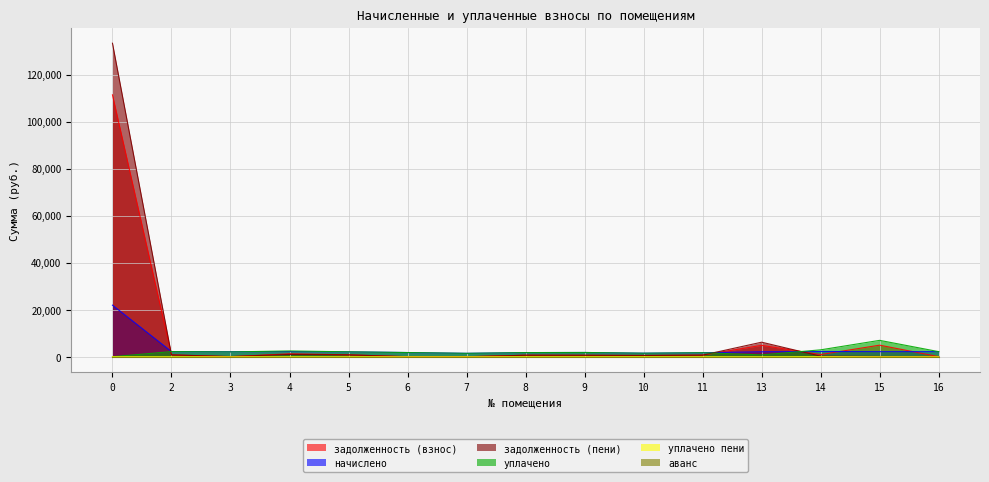

Does the chart display data point markers on the line(s)?

No